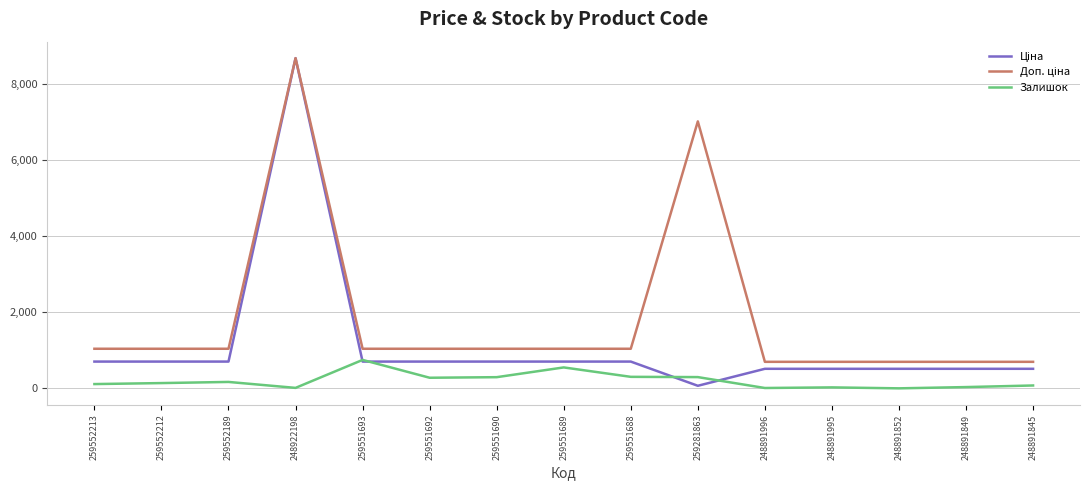

At which category does the chart reach its peak across all series?

248922198